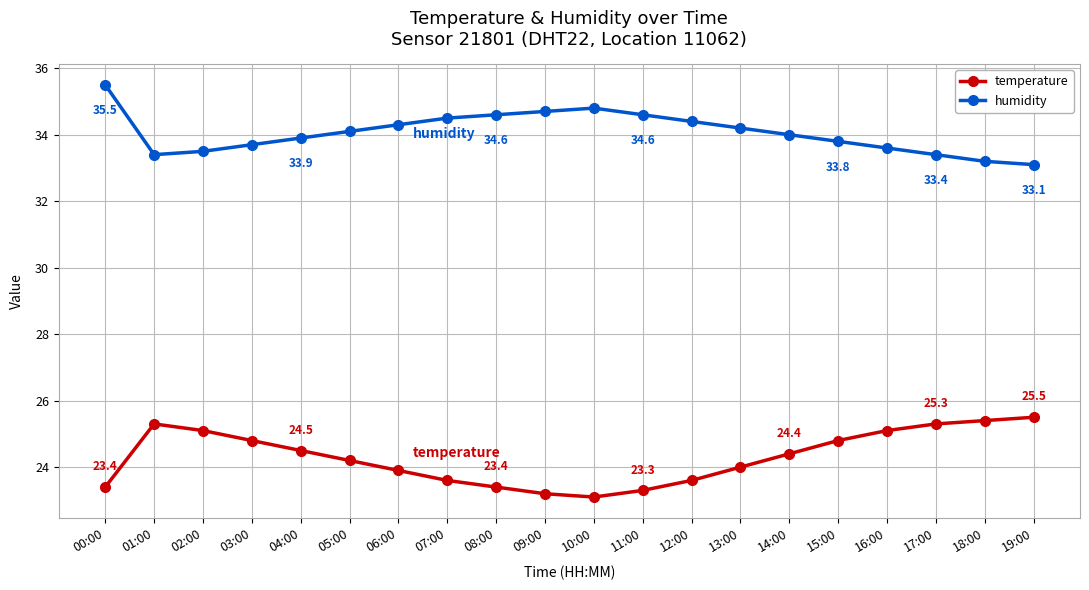

At 16:00, list the series in order from smallest to largest.

temperature, humidity